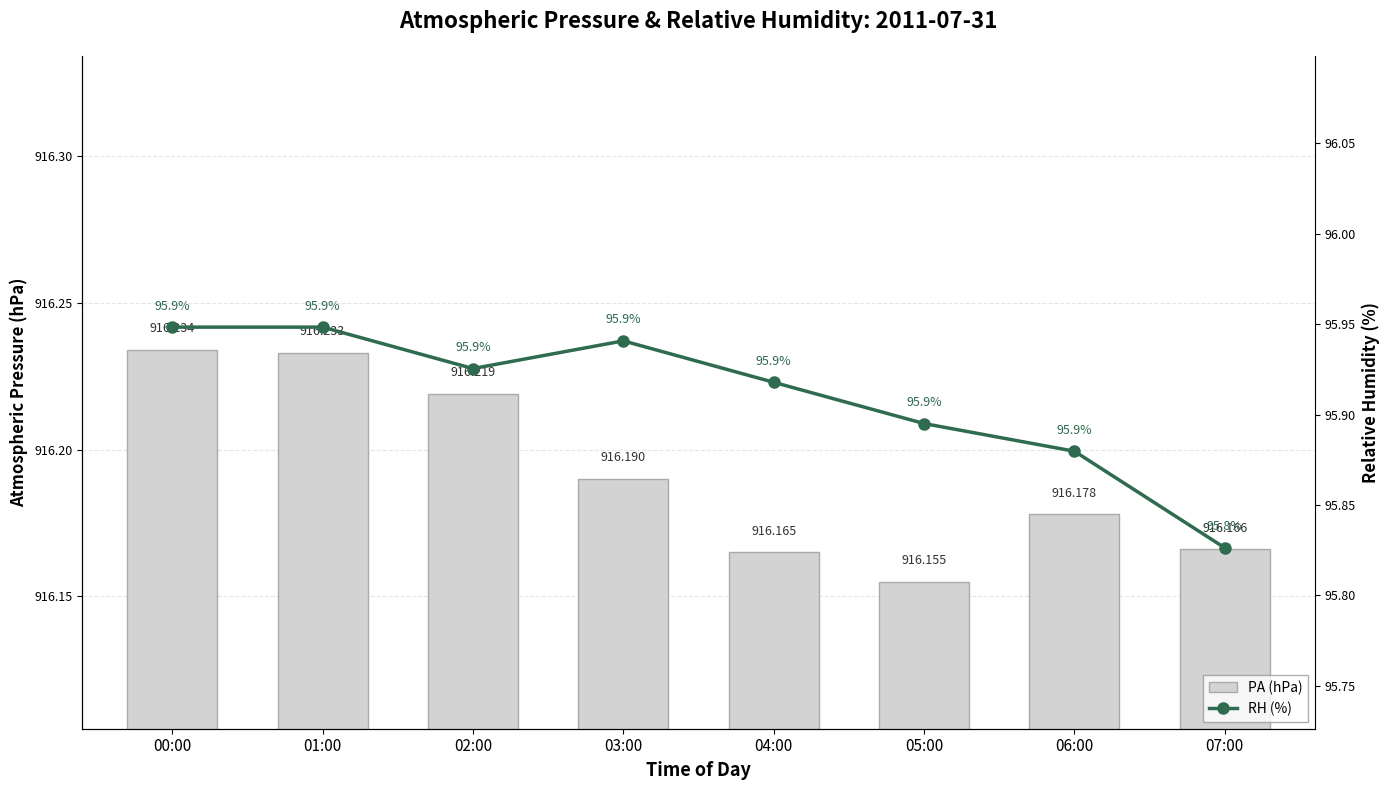

At how many categories does at least one series exceed 620?

8